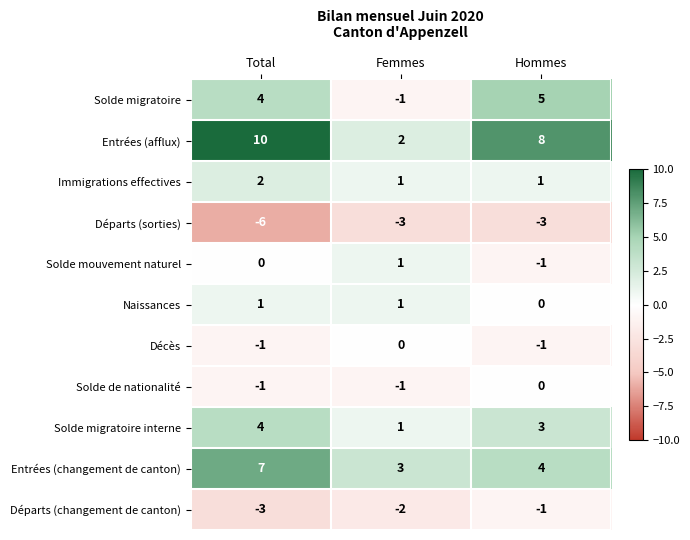

How many Solde migratoire values are between -1 and 5?

3